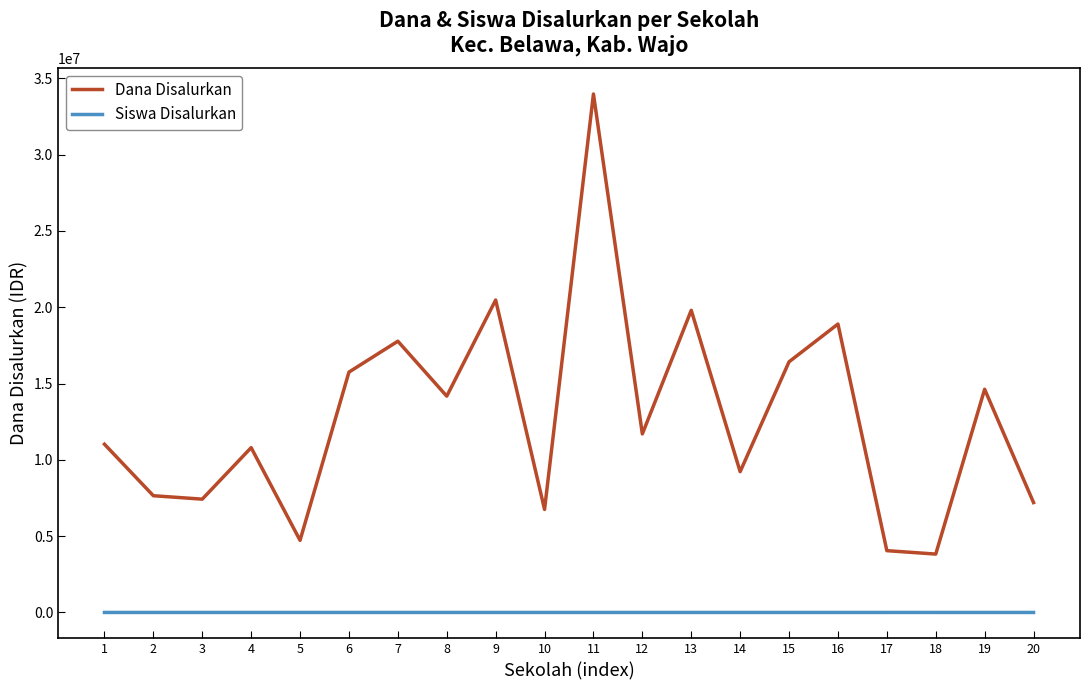

What is the maximum value for Dana Disalurkan?

33975000